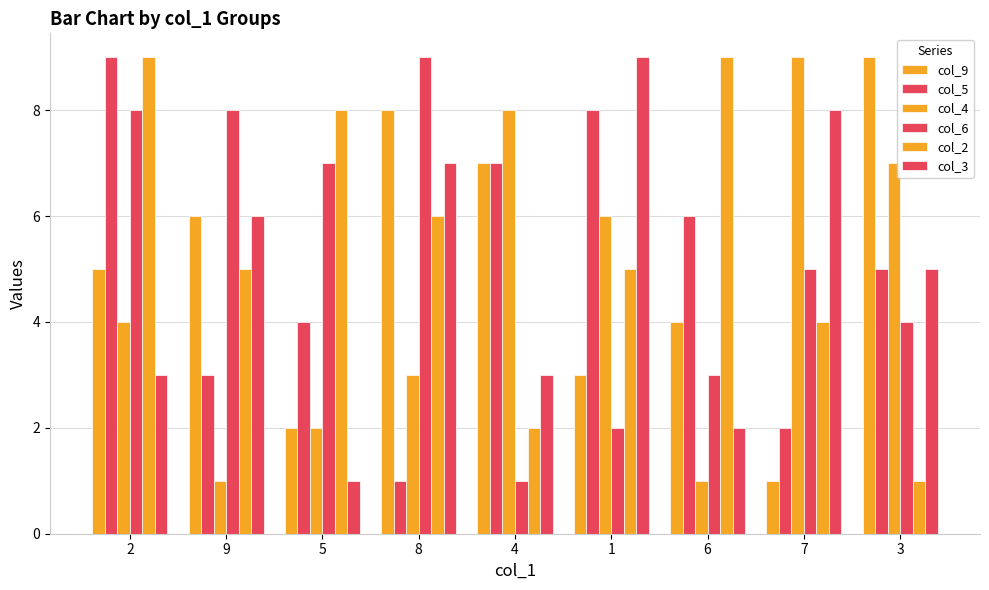

What is the sum of all col_3 values?

44